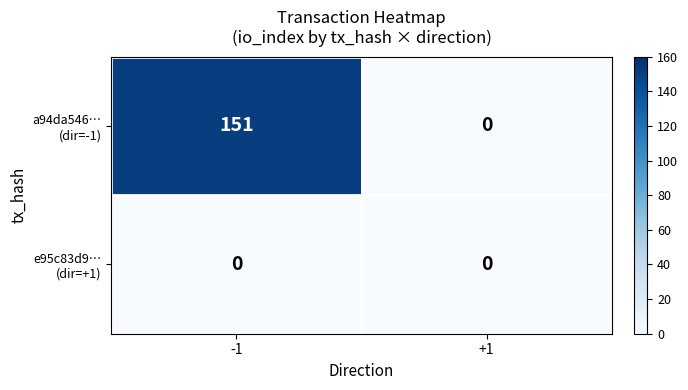

What is the total value across all series at -1?

151